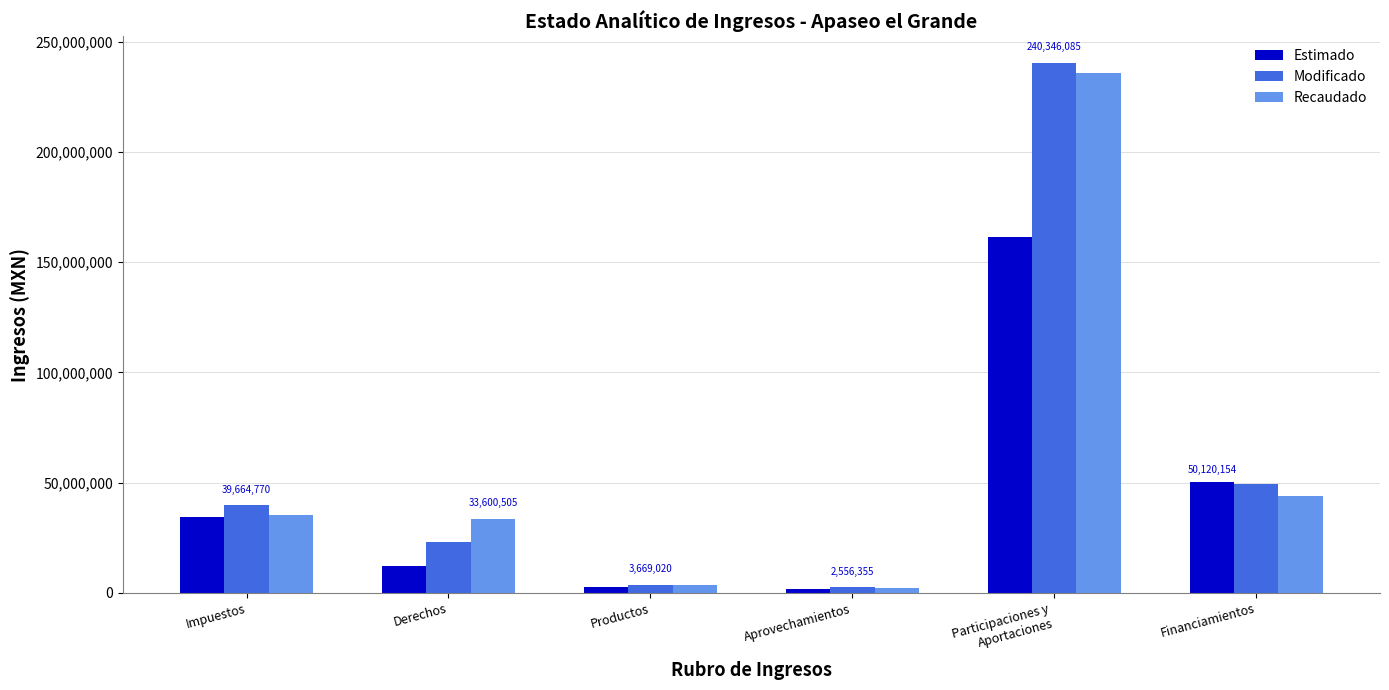

What is the label of the 1st bar from the right?

Financiamientos